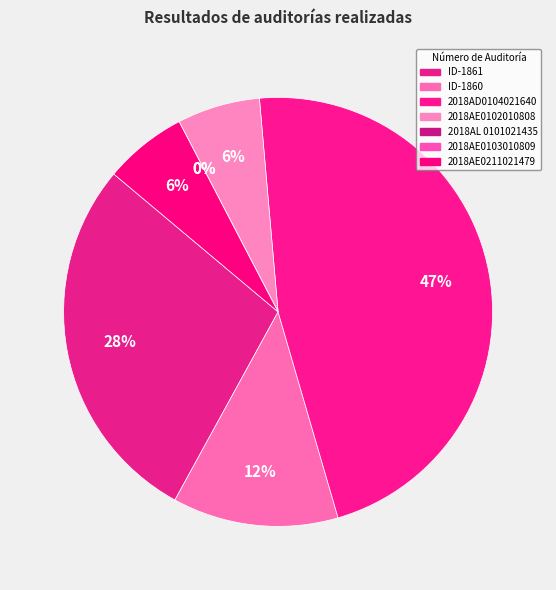

The ID-1860 slice represents 1% of the pie. True or false?

False